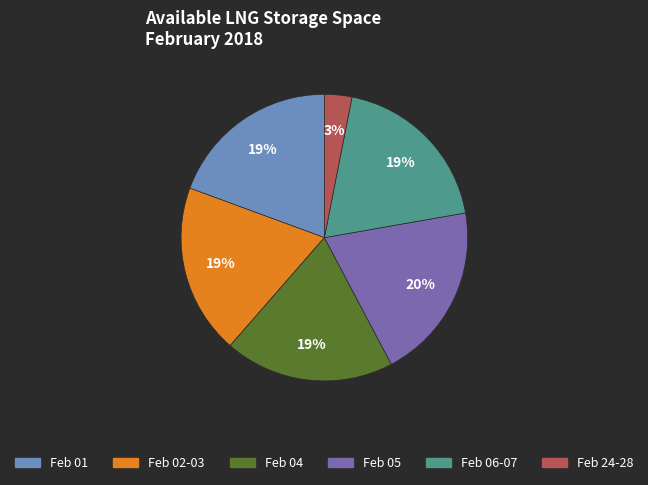

To the nearest percent, what is the difference between the largest and smallest slice percentages?

17%